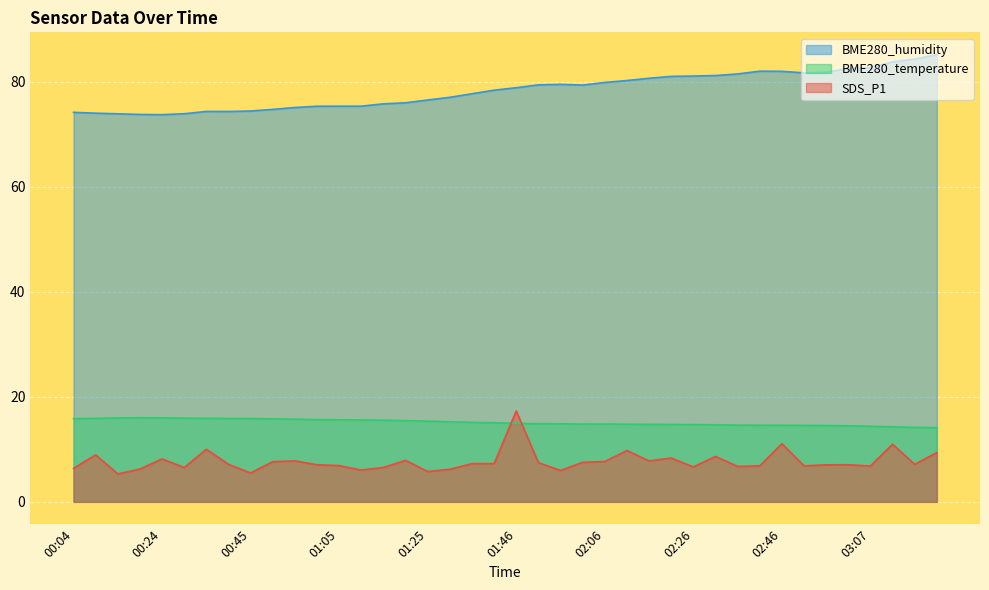

What is the label of the 27th point from the left?

02:16